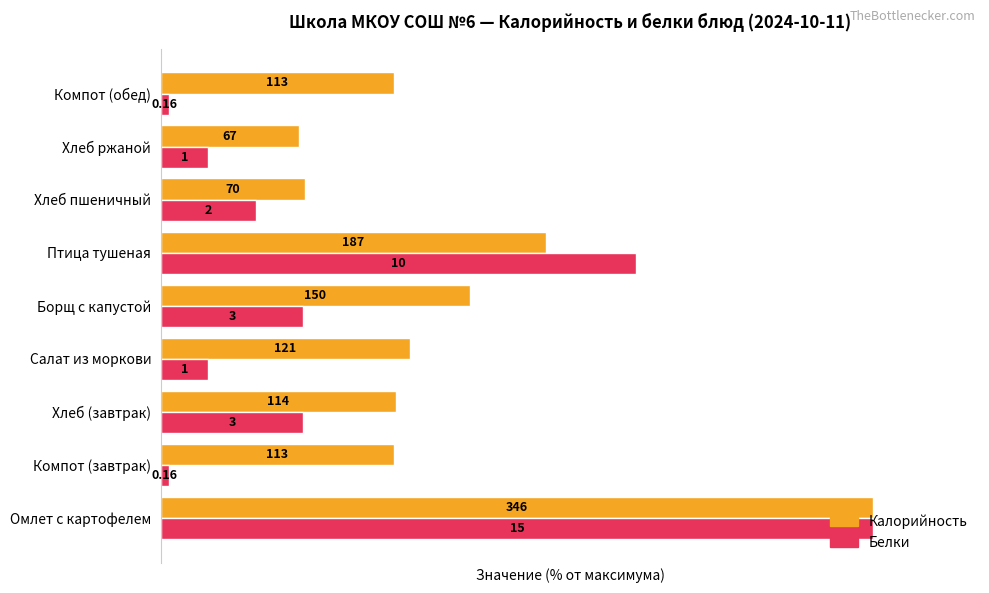

What are all the series names shown in the legend?

Калорийность, Белки